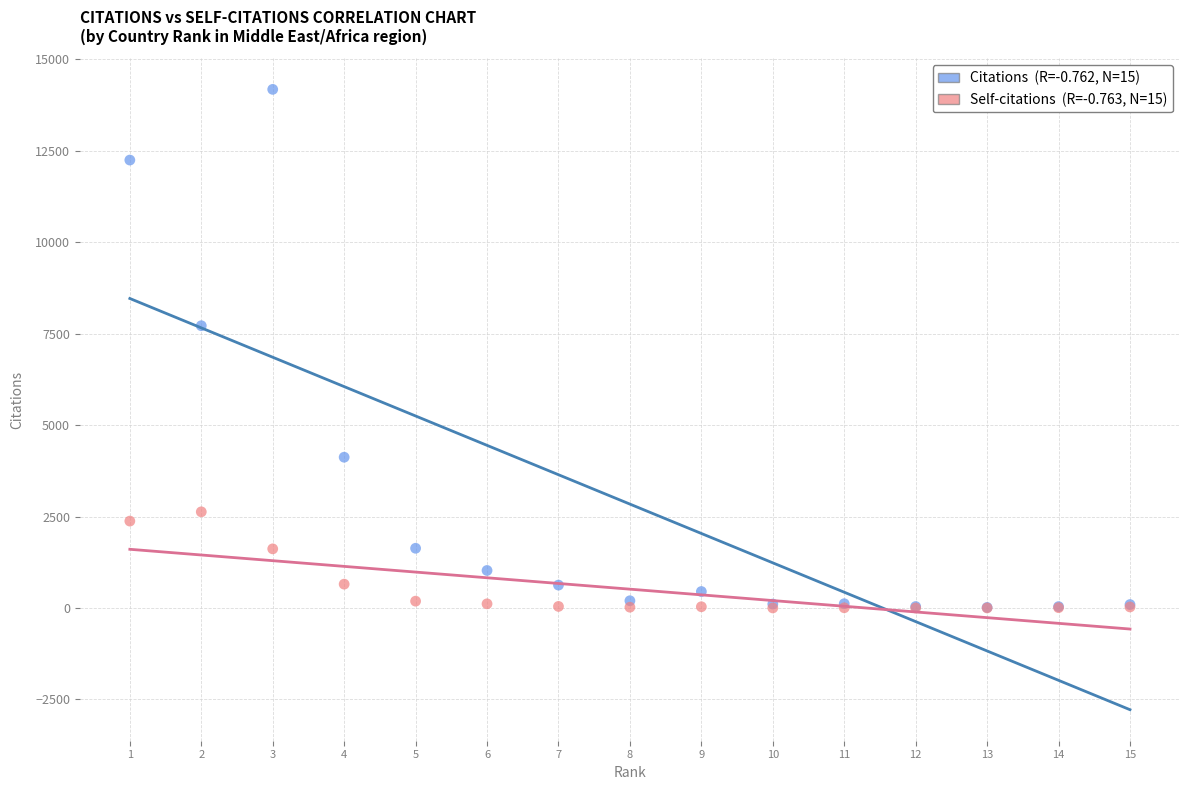

Across all series, what Y value is closest to 7089?

7716